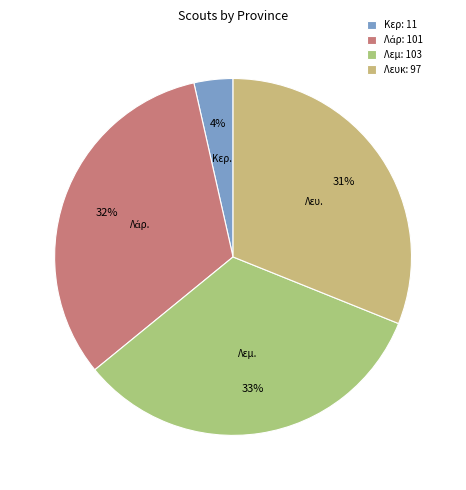

How many slices are in this pie chart?

4